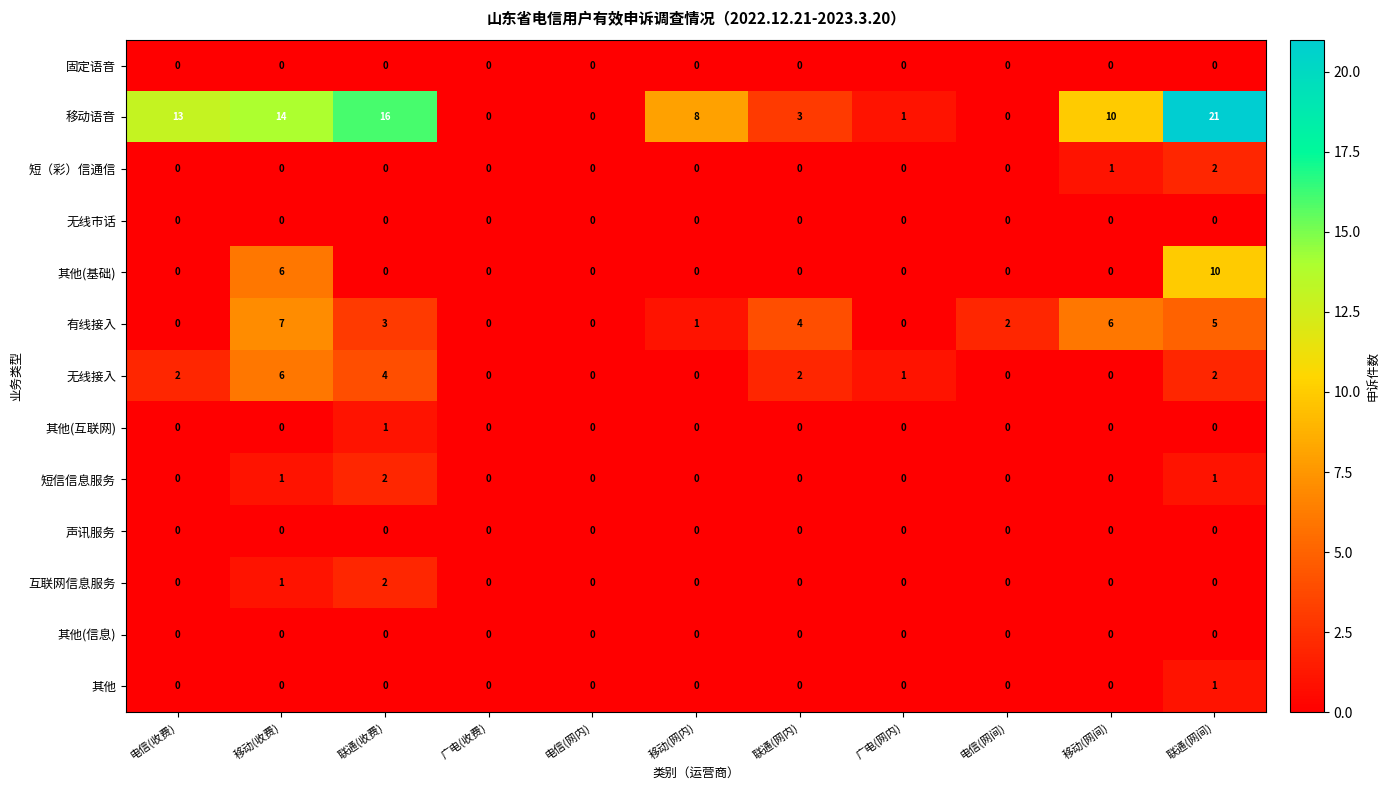

Which series has the largest total across all categories?

移动语音